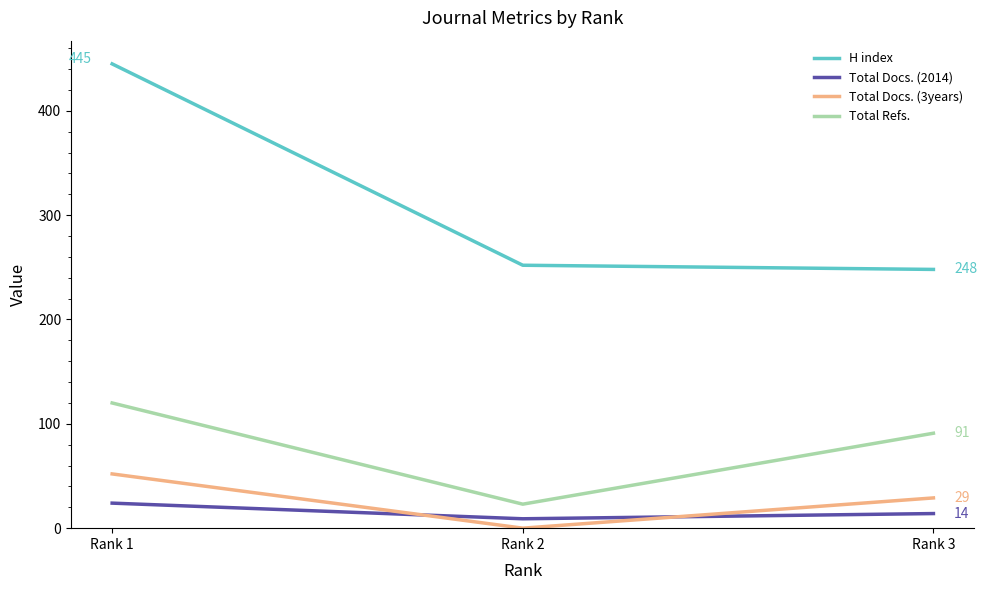

At which label is H index closest to 346?

Rank 2